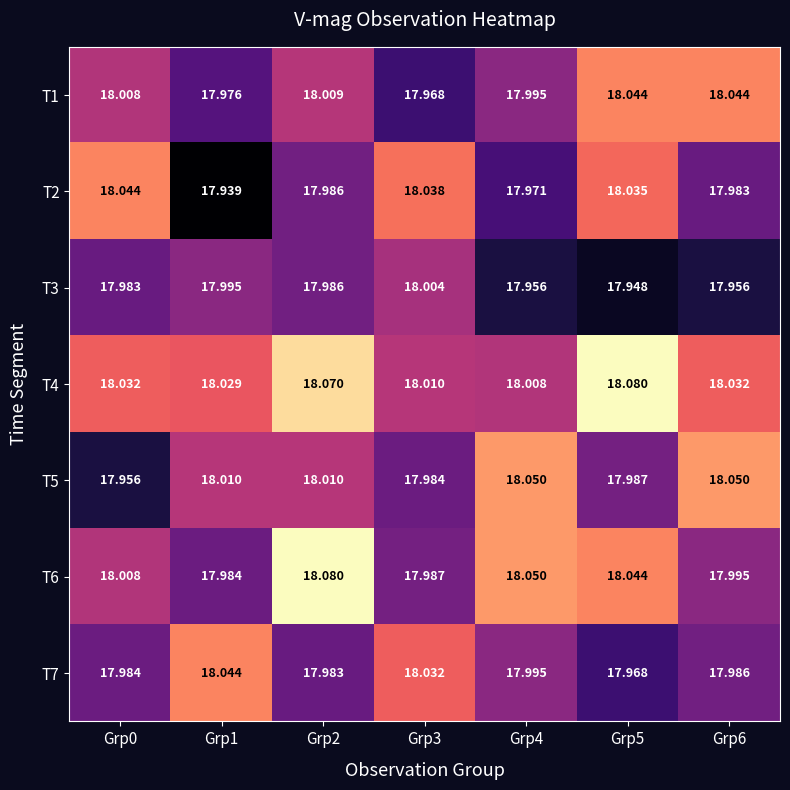

At how many categories does at least one series exceed 17?

7